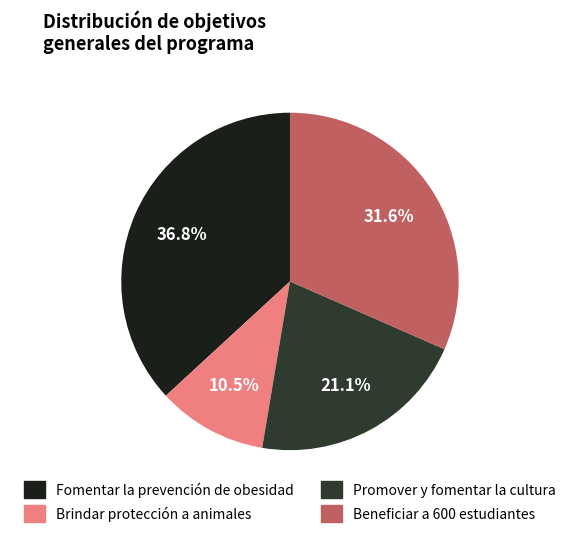

To the nearest percent, what is the difference between the largest and smallest slice percentages?

26%